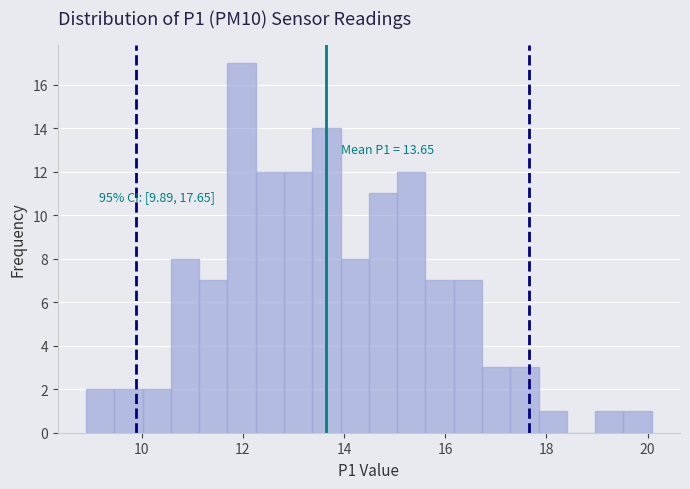

Around what value on the x-axis is the tallest bar? Give the approximate position of its centre, as read against the axis.

12.0